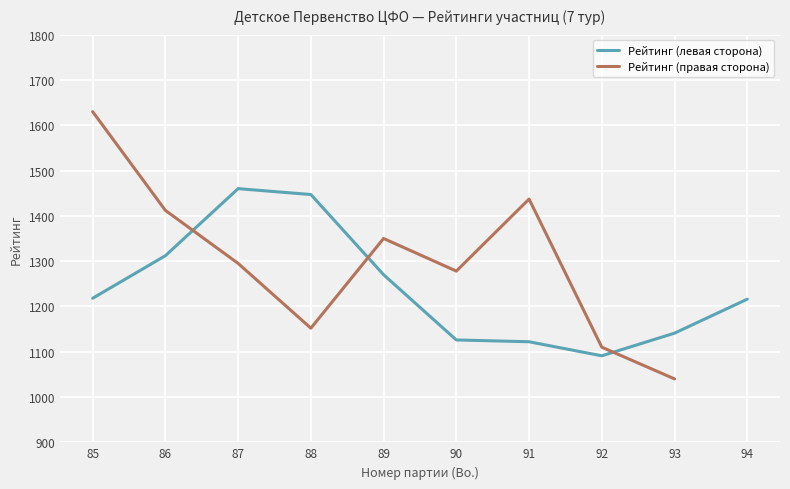

What value does the Рейтинг (левая сторона) series have at 90?

1126